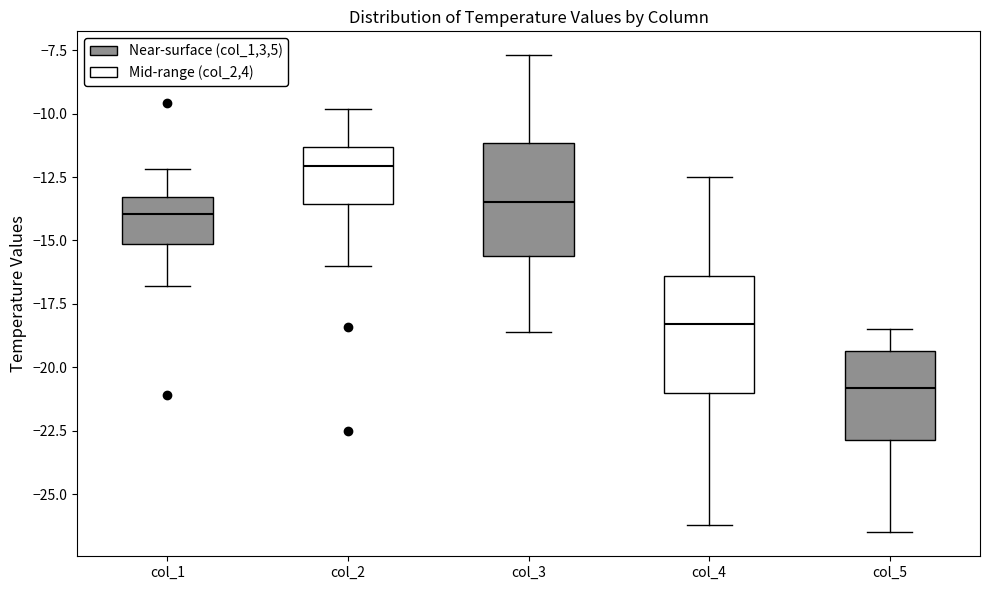

Reading left to right, read every box against the y-axis: the position of its median line, the range the box covers, and the ends of its whiskers. The values are not printed on the chart, so give them approximately, as read against the axis.

col_1: median -14.0, box -15.0 to -13.5, whiskers -17.0 to -12.0
col_2: median -12.0, box -13.5 to -11.5, whiskers -16.0 to -10.0
col_3: median -13.5, box -15.5 to -11.0, whiskers -18.5 to -7.5
col_4: median -18.5, box -21.0 to -16.5, whiskers -26.0 to -12.5
col_5: median -21.0, box -23.0 to -19.5, whiskers -26.5 to -18.5